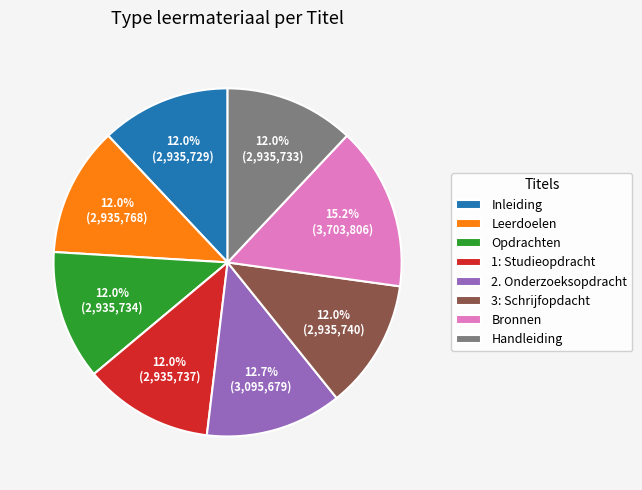

Does Opdrachten represent more than half of the total?

No